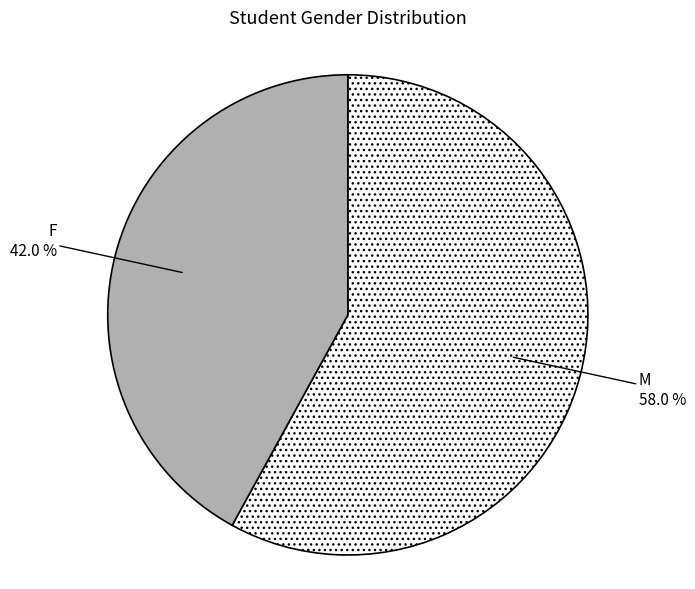

Is there any slice that represents more than half of the pie?

Yes